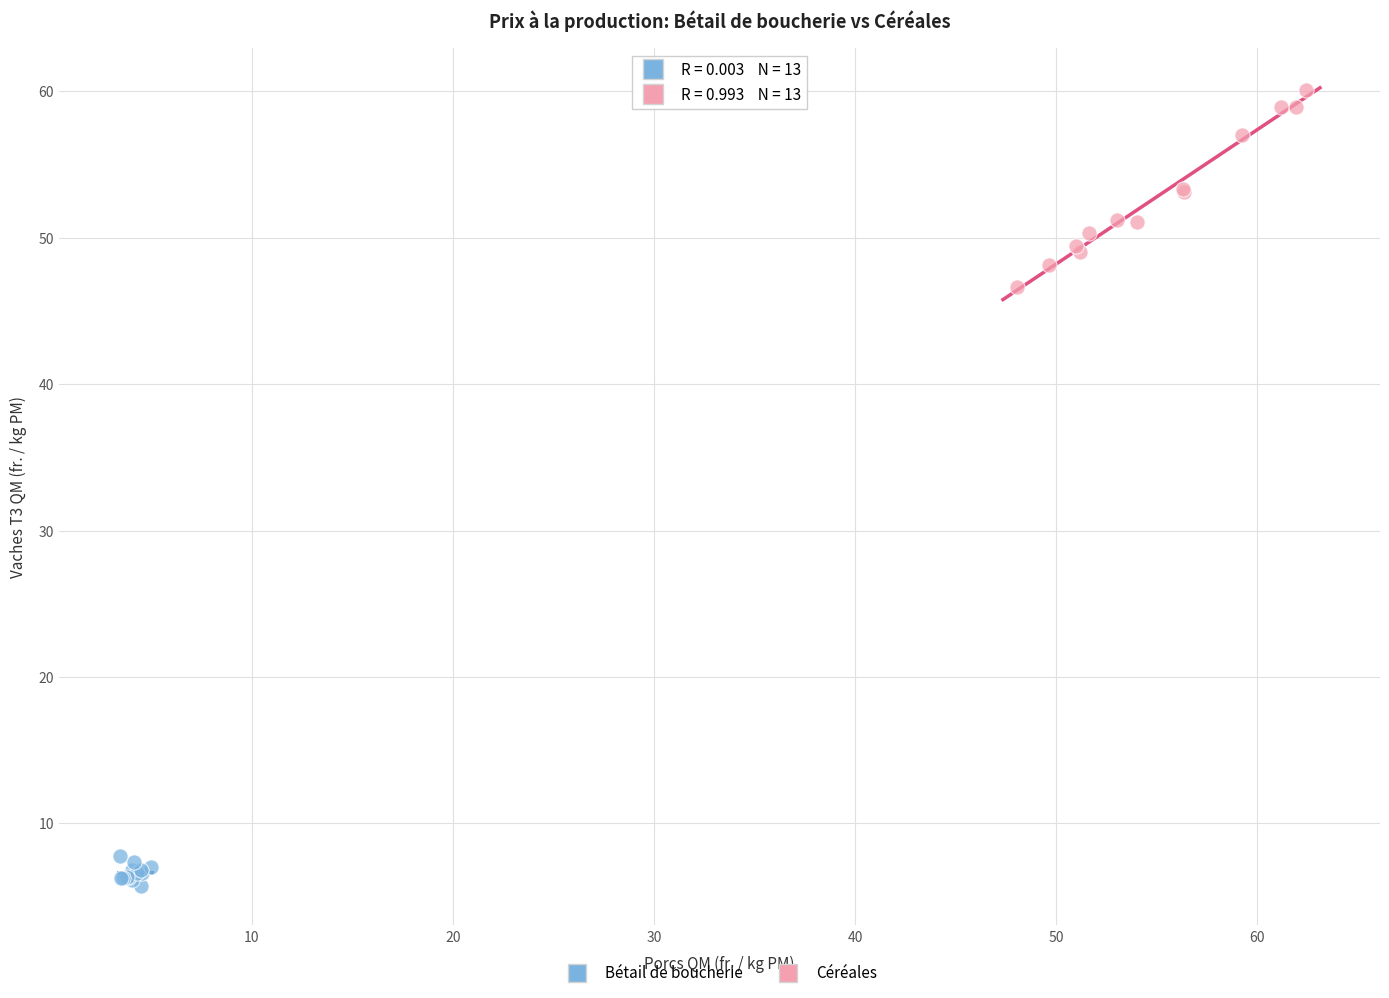

Which series has the widest spread of Y values?

Céréales